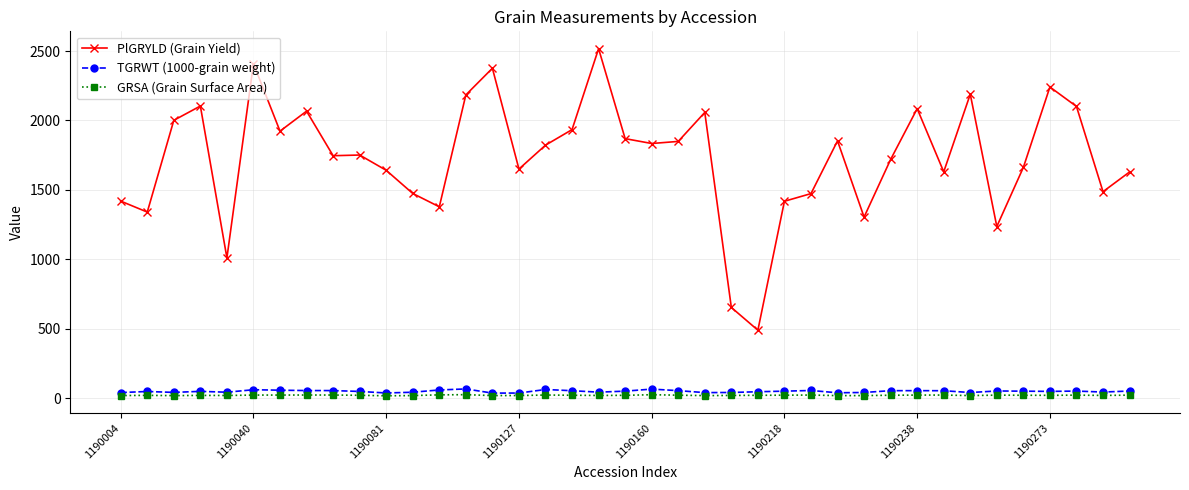

True or false: PlGRYLD (Grain Yield) and GRSA (Grain Surface Area) intersect in this chart.

False